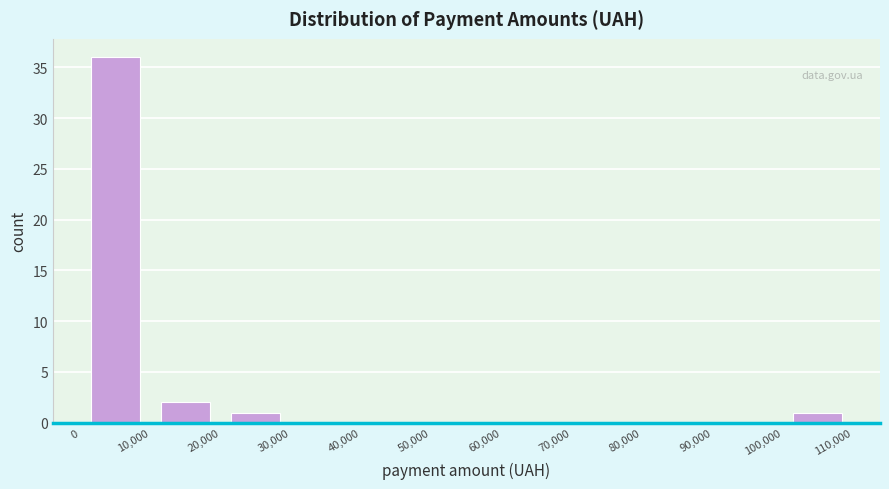

Over which range of the x-axis is the bar tallest?

0 to 10,000